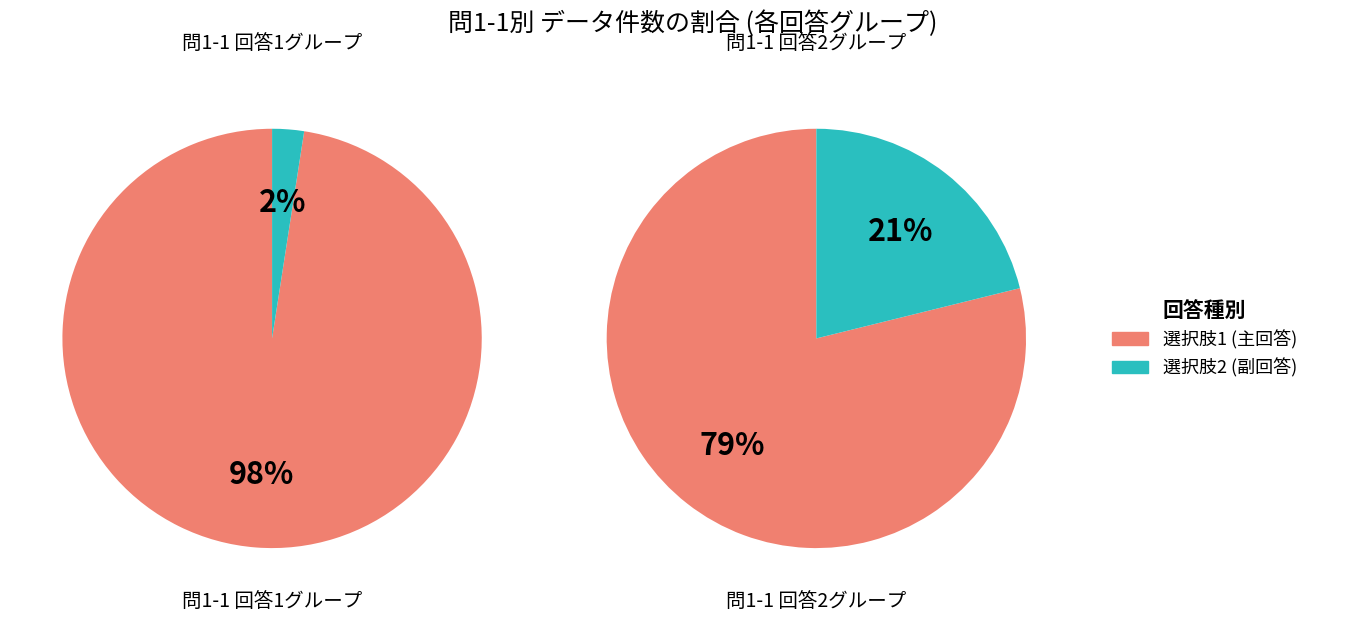

What portion of the pie excludes 9?

100.0%